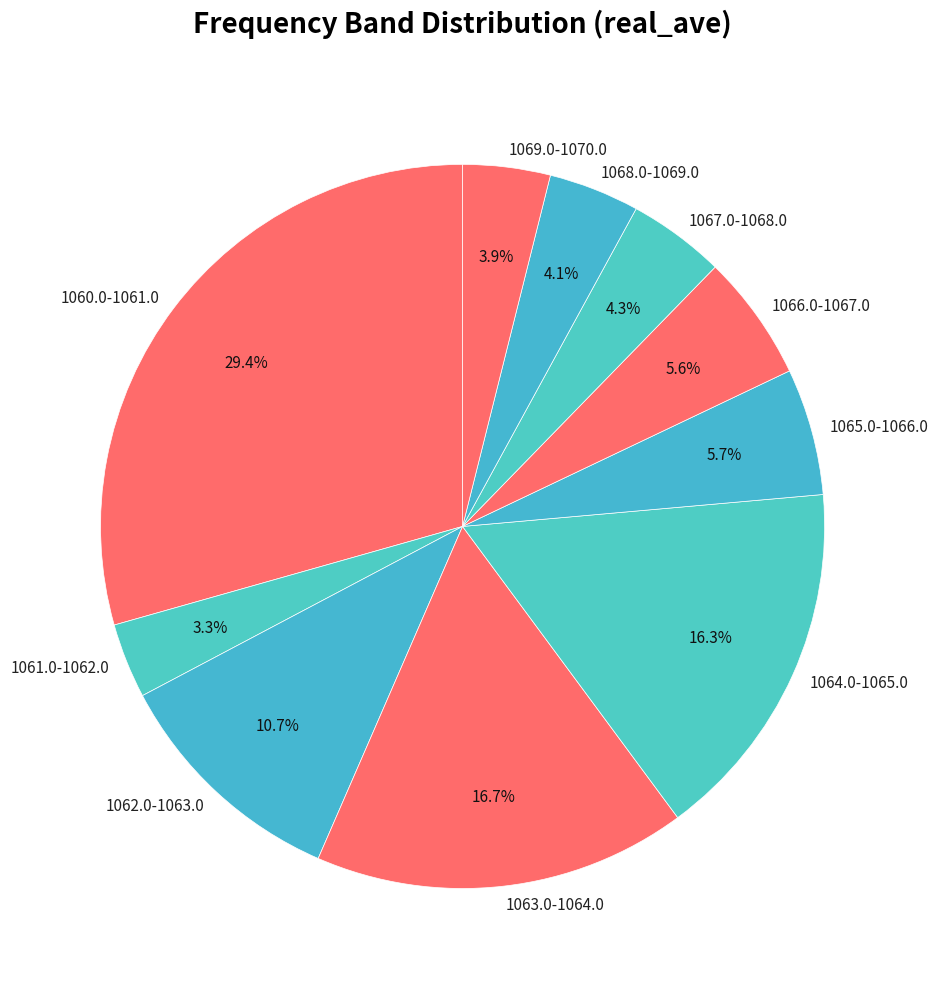

How many segments does this pie chart have?

10